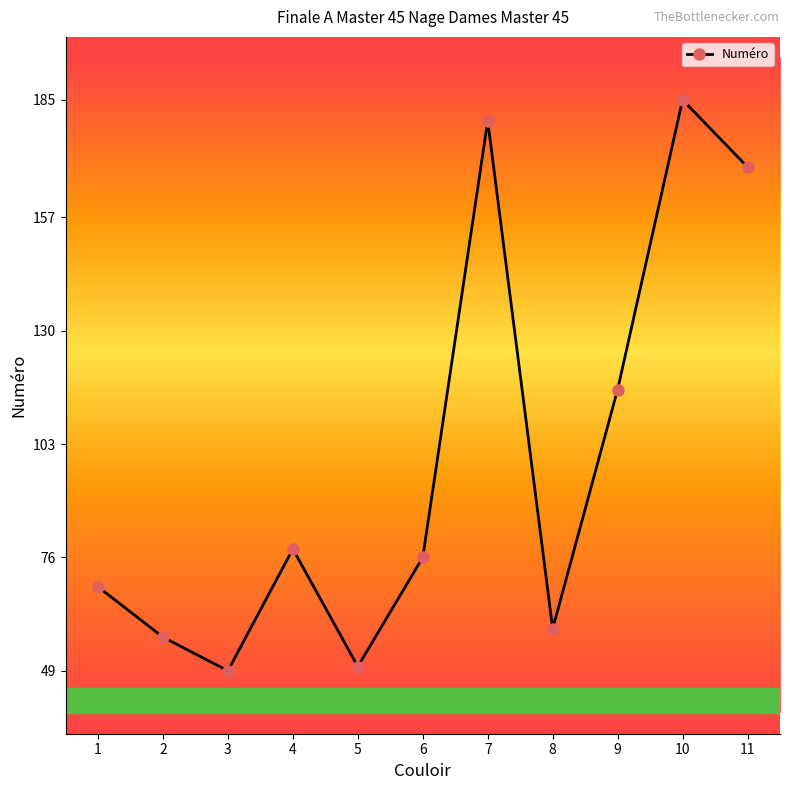

Between 2 and 4, which is larger?

4